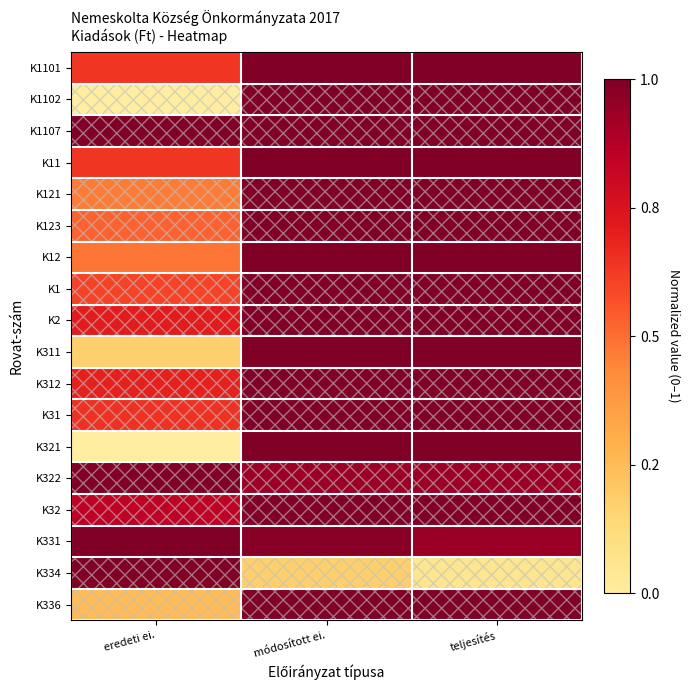

Which series has the largest total across all categories?

K1107